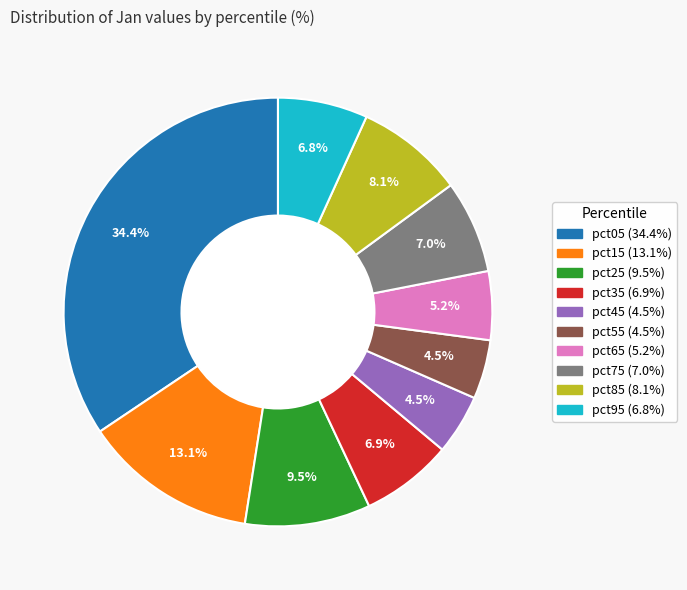

How many slices are in this pie chart?

10